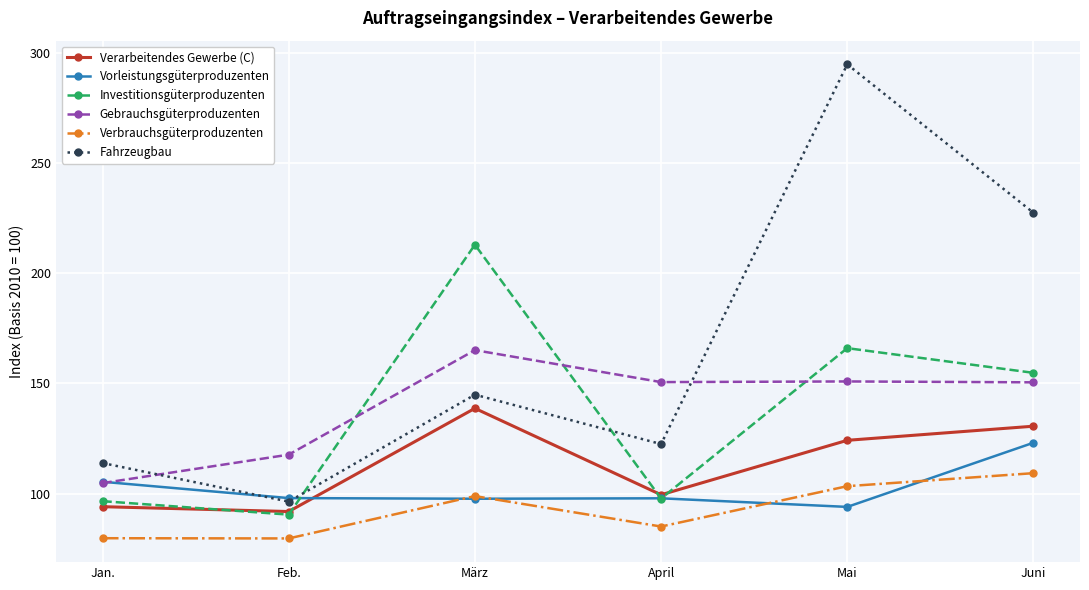

List the series in order of their peak value, highest first.

Fahrzeugbau, Investitionsgüterproduzenten, Gebrauchsgüterproduzenten, Verarbeitendes Gewerbe (C), Vorleistungsgüterproduzenten, Verbrauchsgüterproduzenten